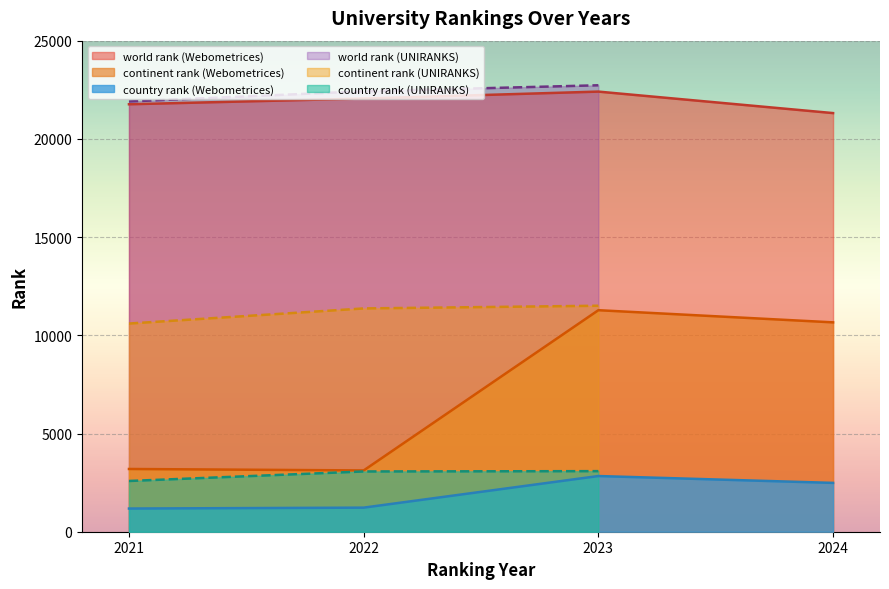

Where does the historical rank series first go above 22238?

Webometrices 2022